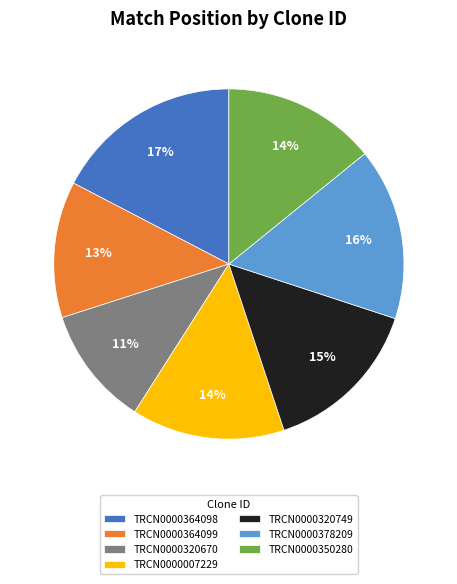

True or false: TRCN0000320670 accounts for 1% of the total.

False